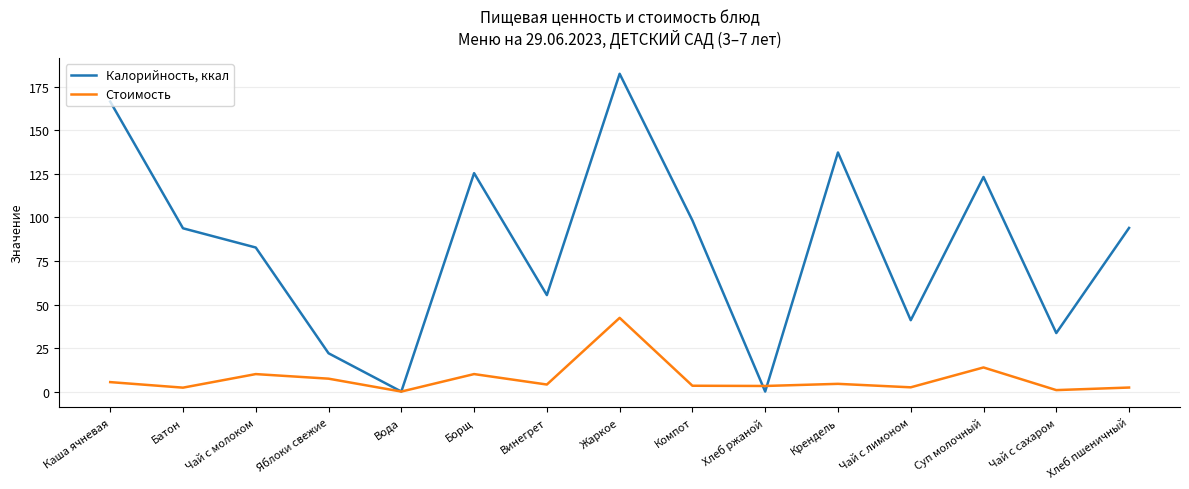

Between Хлеб ржаной and Чай с лимоном, which series saw the biggest shift?

Калорийность, ккал